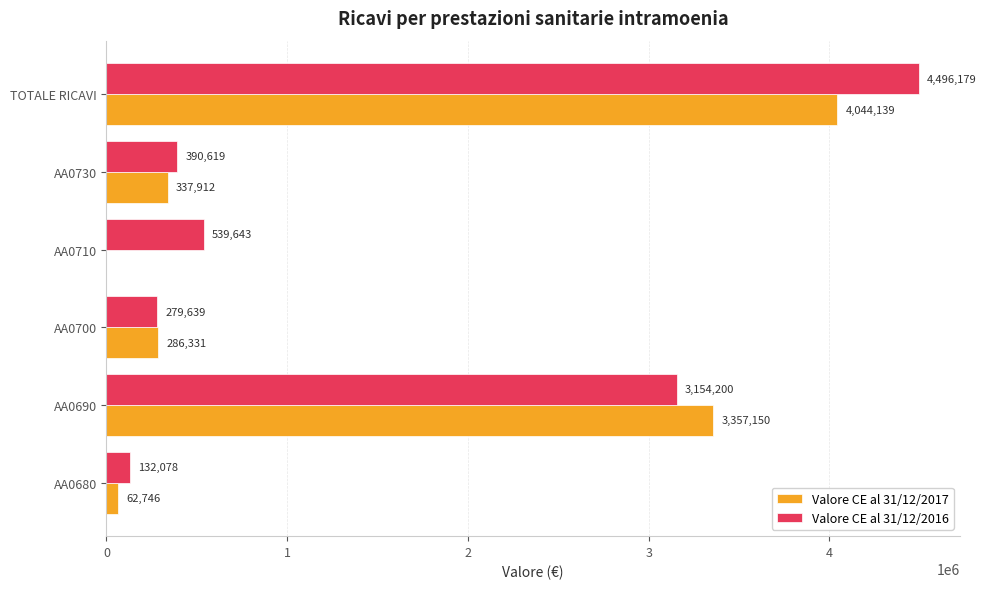

Is the value of Valore CE al 31/12/2017 at AA0690 greater than the value of Valore CE al 31/12/2016 at AA0710?

Yes